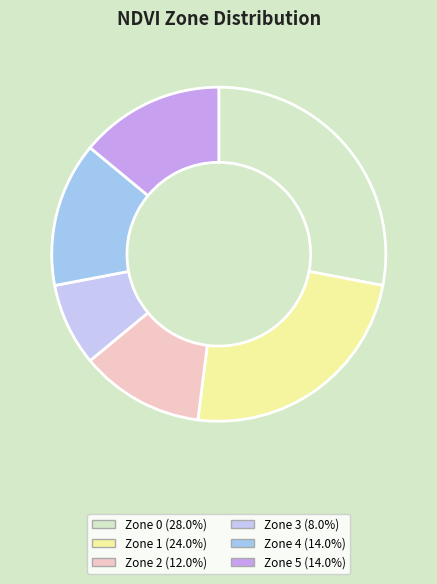

Do Zone 5 (14.0%) and Zone 2 (12.0%) together represent more than half of the pie?

No